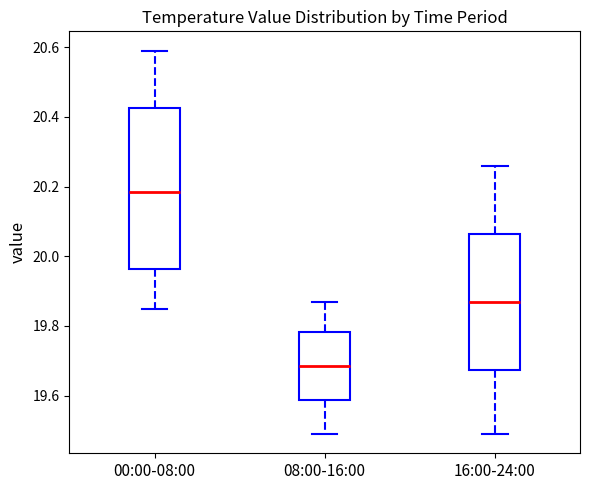

Which box's median line is the highest?

00:00-08:00